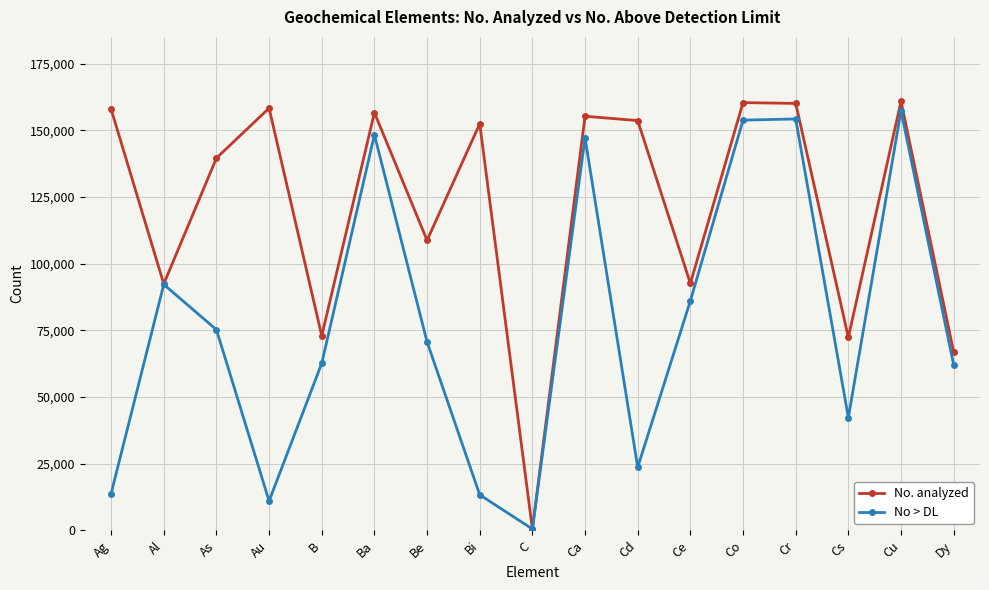

List the series in order of their overall mean, highest first.

No. analyzed, No > DL